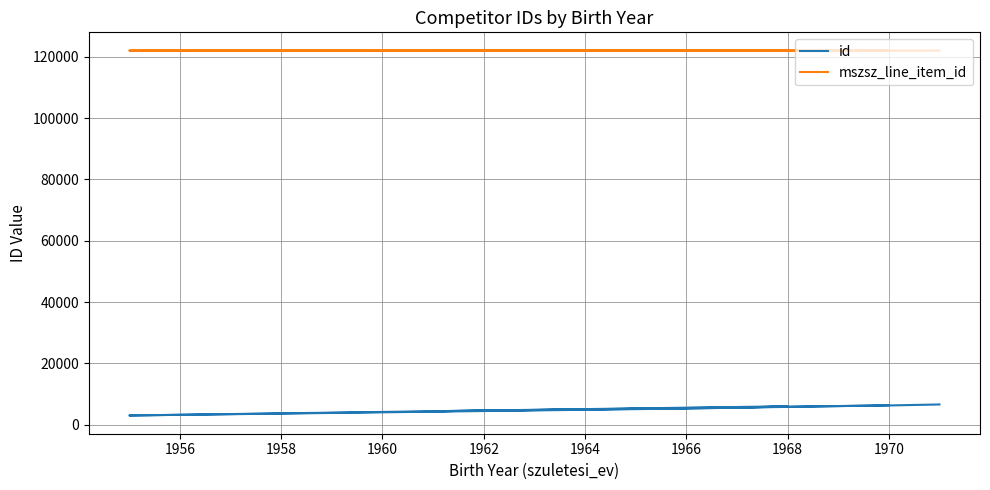

What is the maximum value for id?

6633